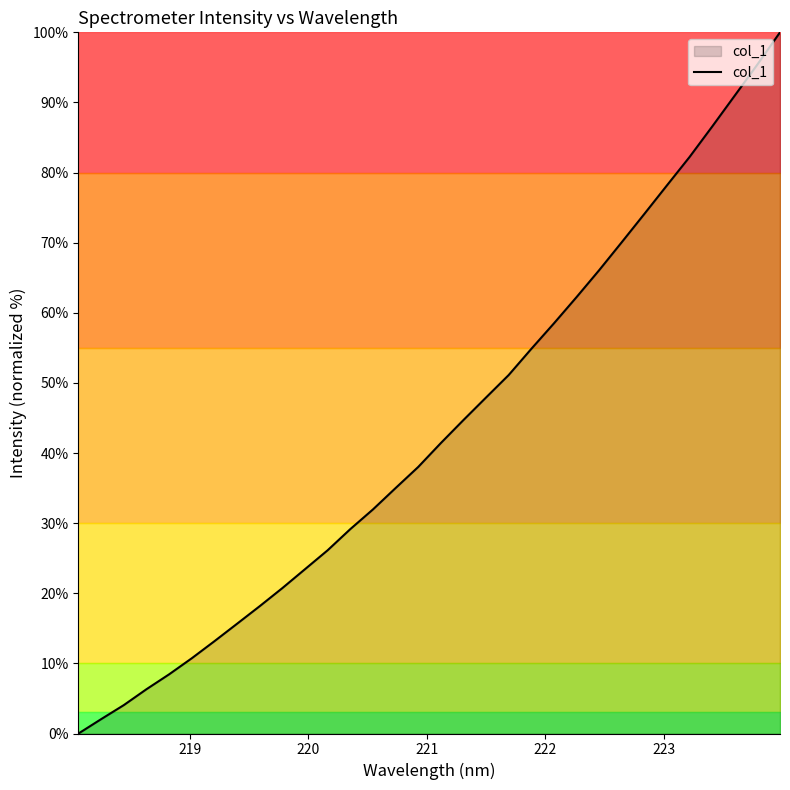

What is the maximum value shown in the chart?

100.0